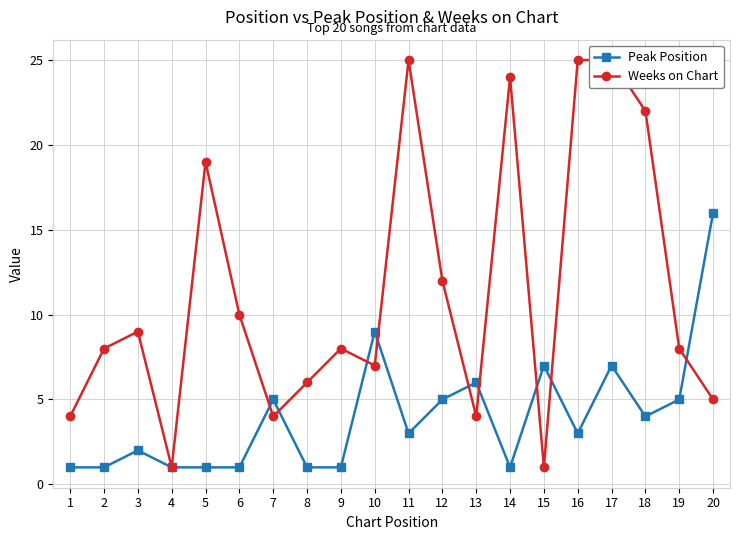

Is the value of Weeks on Chart at 20 greater than the value of Peak Position at 10?

No